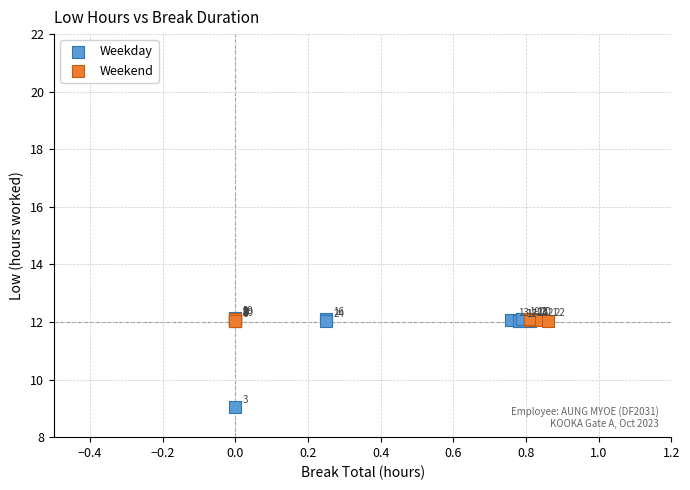

Which series contains the lowest Y value?

Weekday